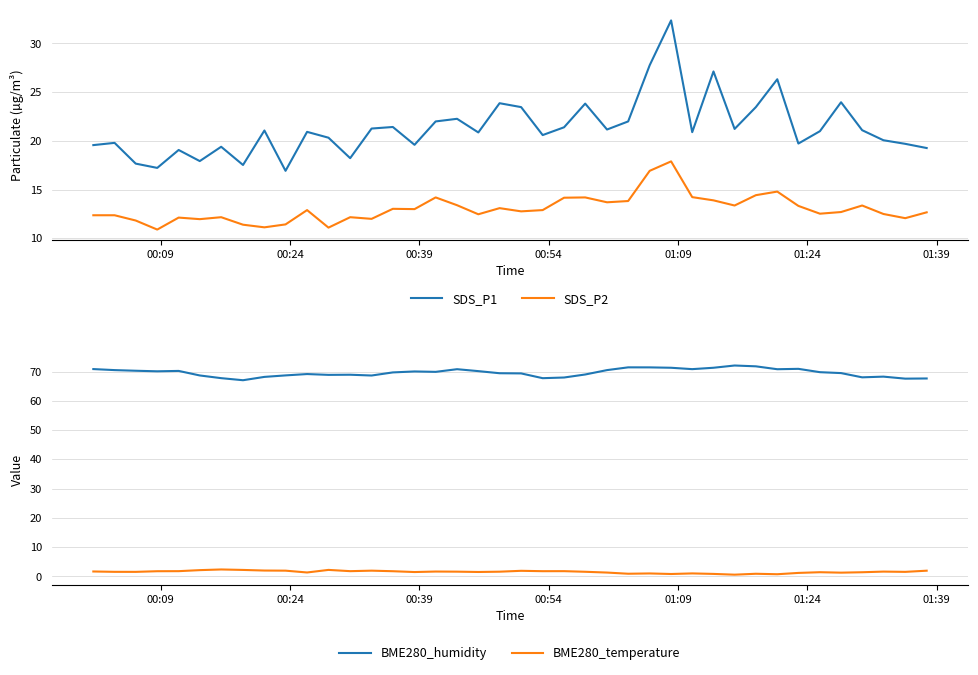

How many values in the SDS_P2 series exceed 12?

32